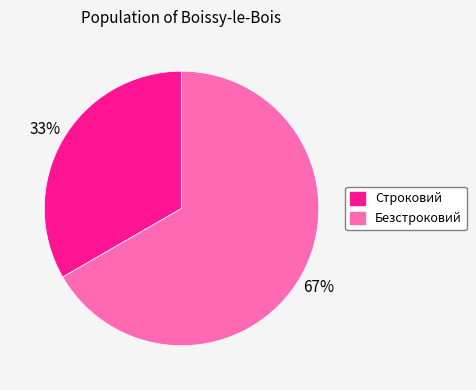

How many segments does this pie chart have?

2